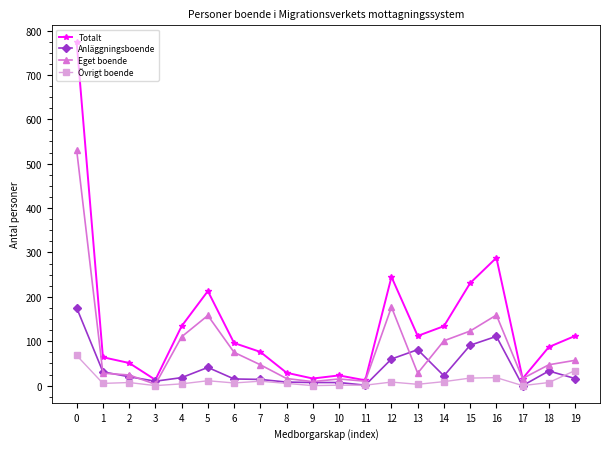

Count the number of categories in the chart.

20